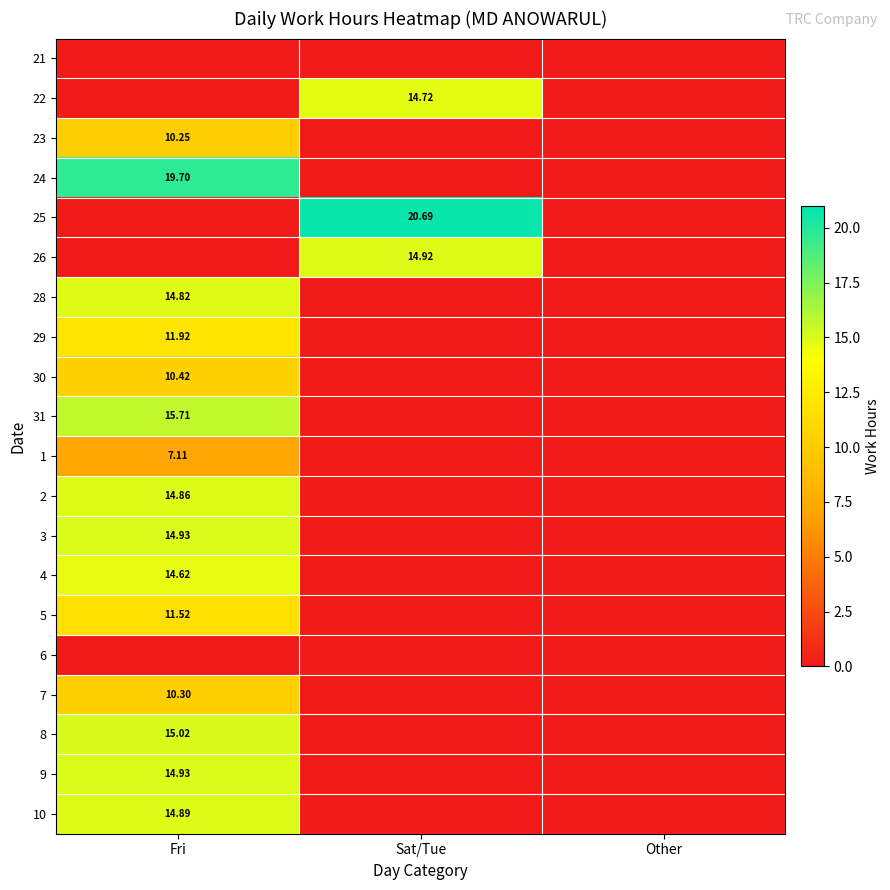

Is the value of 29 at Other greater than the value of 26 at Fri?

No